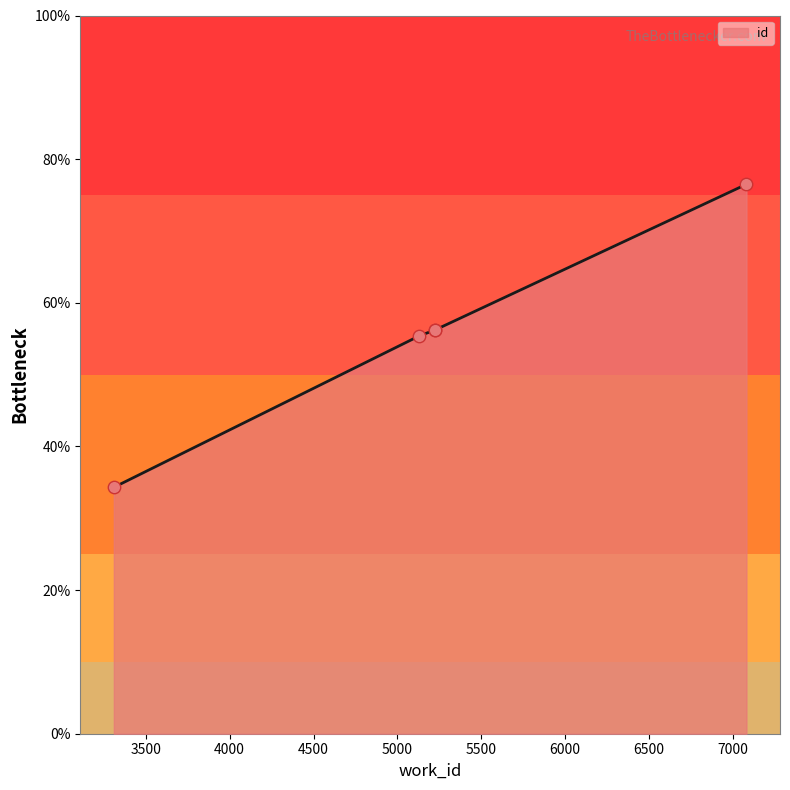

True or false: the data has more than 1 interior local peaks.

False